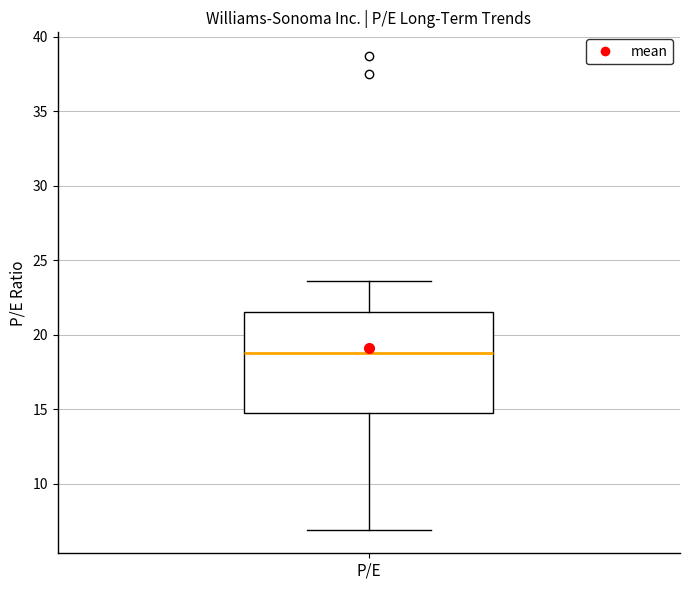

Transcribe this box plot: give where the median line is, the range the box spans, and where the two whiskers end, as read against the y-axis. The values are not printed on the chart, so give them approximately, as read against the axis.

median 19.0, box 14.5 to 21.5, whiskers 7.0 to 23.5